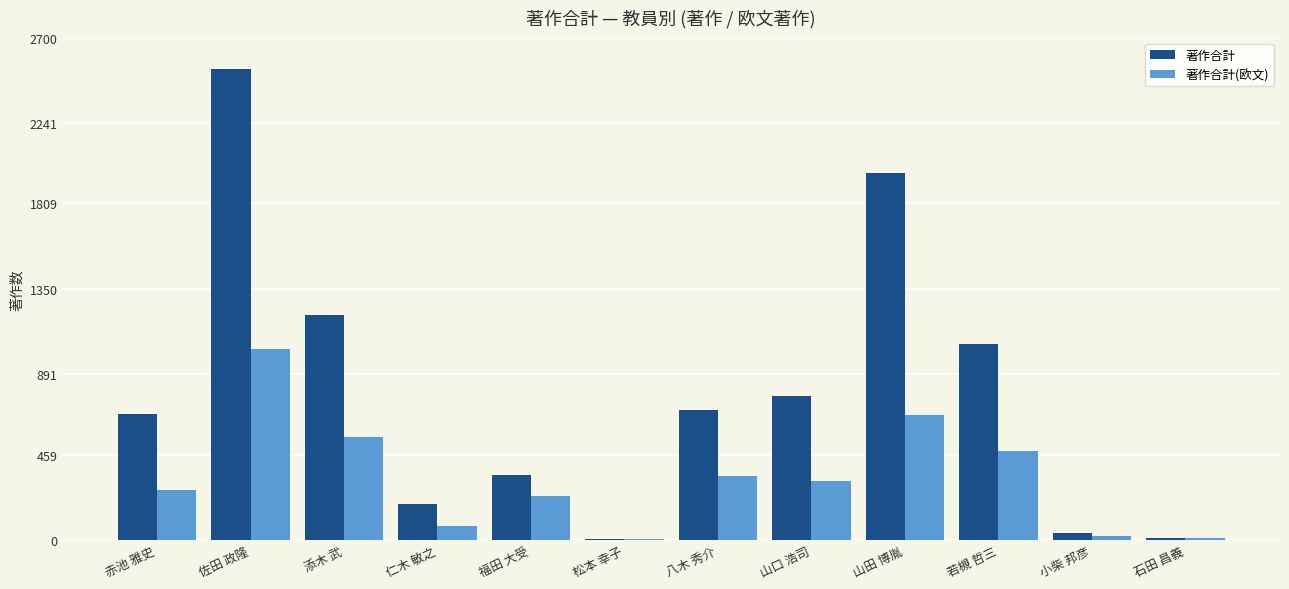

What is the sum of all 著作合計(欧文) values?

4006